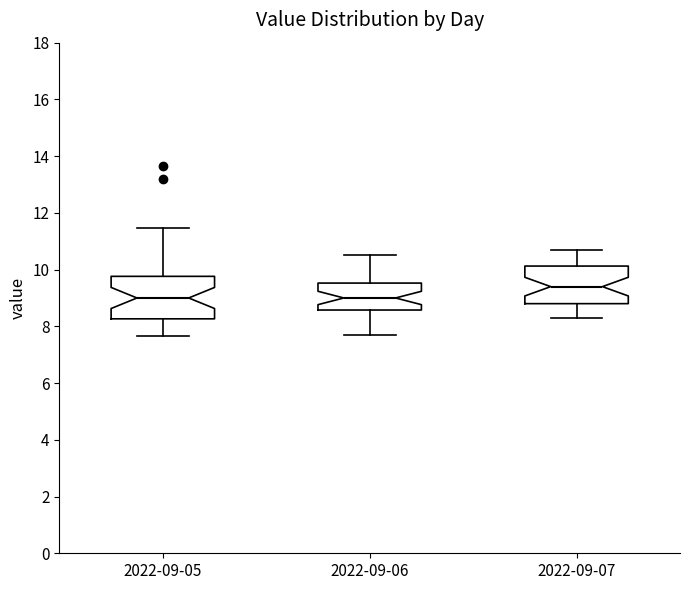

Reading left to right, transcribe this box plot: for each box, give where its median line is, the range the box spans, and where its two whiskers end, as read against the y-axis. The values are not printed on the chart, so give them approximately, as read against the axis.

2022-09-05: median 9.0, box 8.2 to 9.8, whiskers 7.6 to 11.4
2022-09-06: median 9.0, box 8.6 to 9.6, whiskers 7.8 to 10.6
2022-09-07: median 9.4, box 8.8 to 10.2, whiskers 8.4 to 10.8